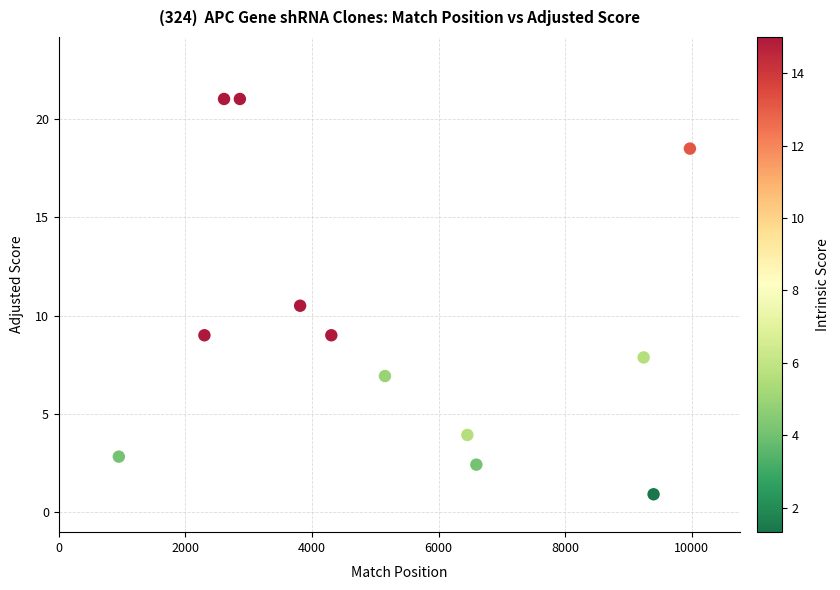

What Y value in the scatter plot is closest to 10?

10.5